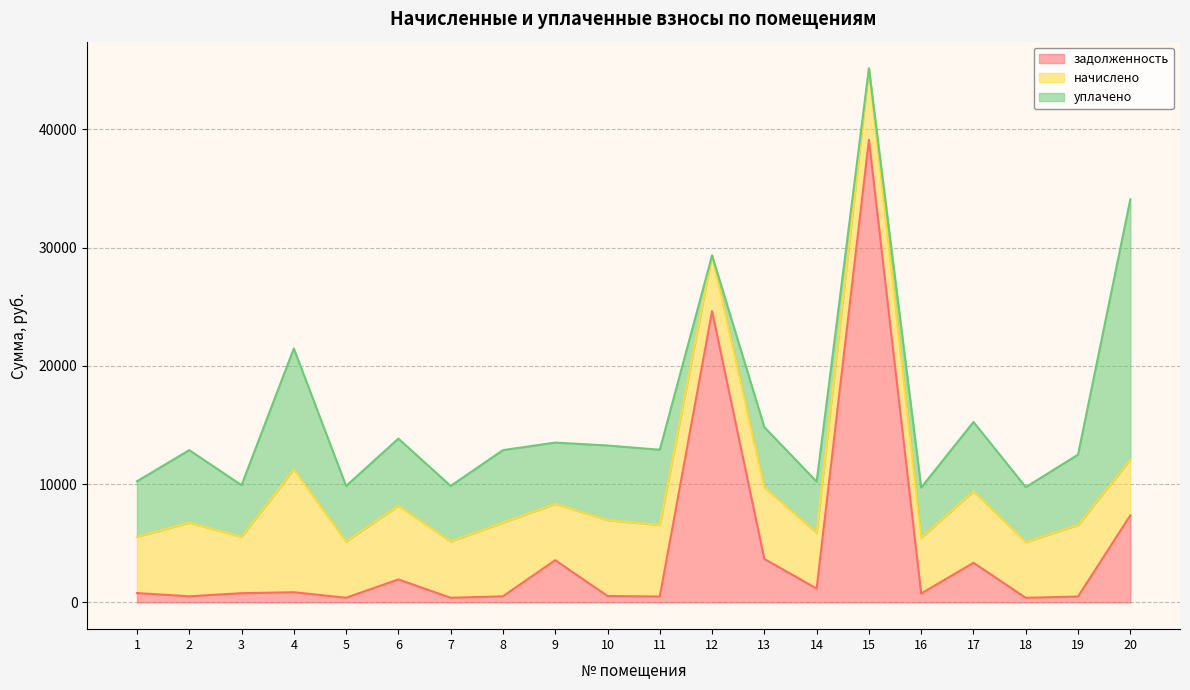

What is the value of the уплачено point at the 3rd from the left?

4367.6